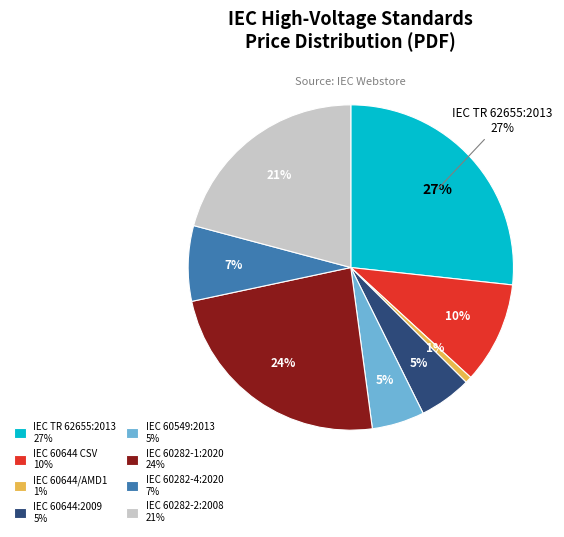

Is IEC 60644:2009+AMD1:2019 CSV the majority of the pie?

No